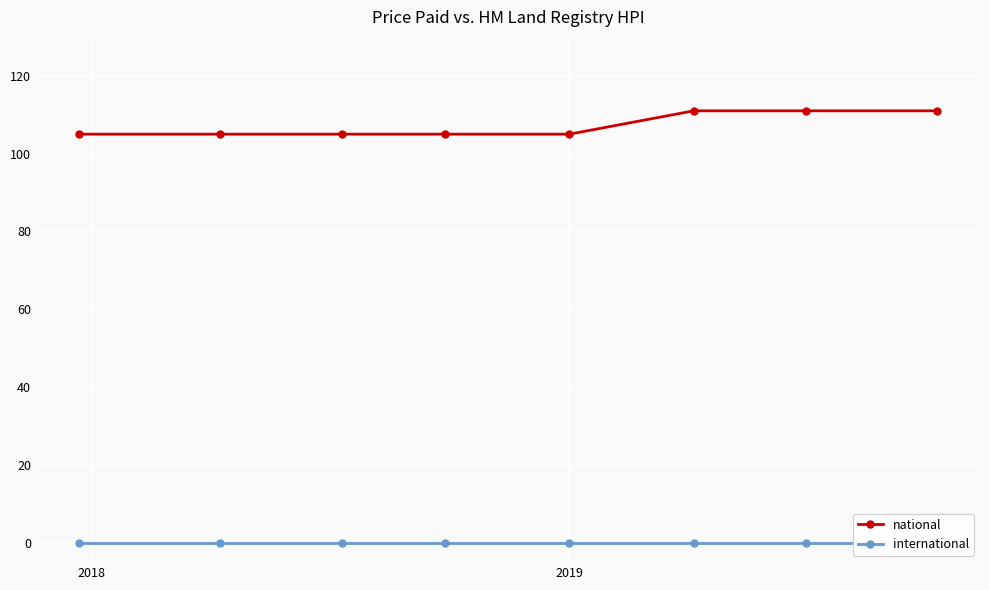

What is the value of the national point at the 4th from the left?

105